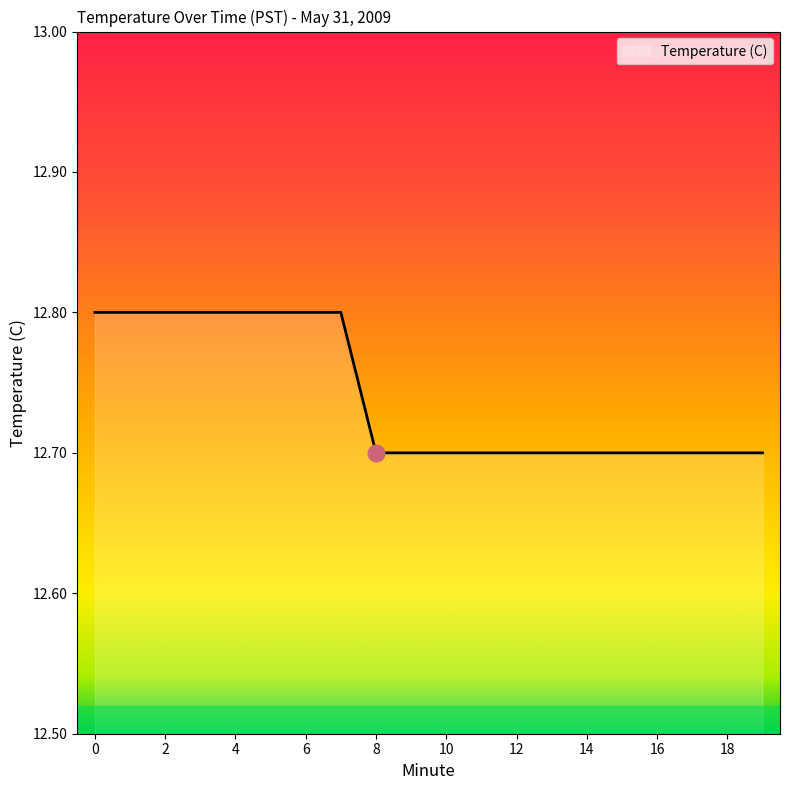

What is the greatest value displayed?

12.8